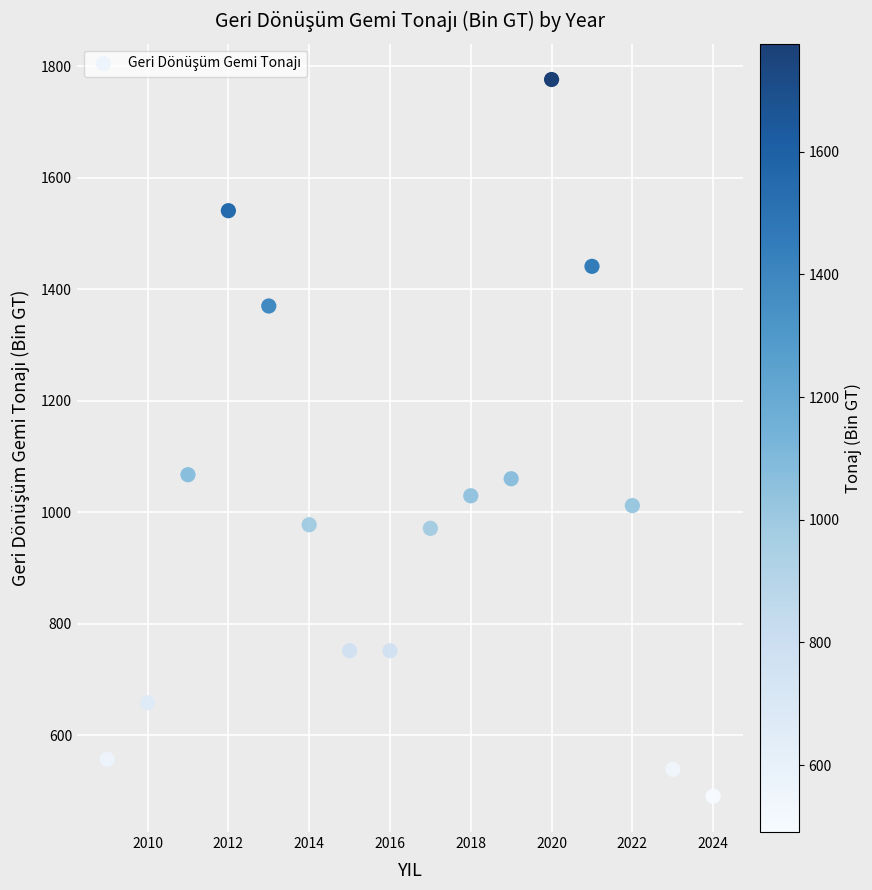

What is the range of Y values (max minus min)?

1285.0